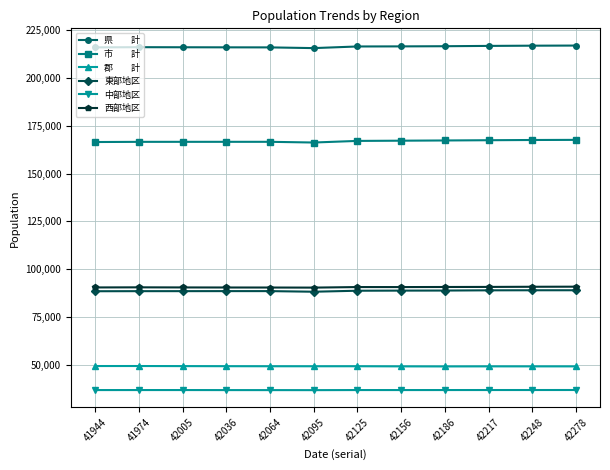

What is the total value across all series at 42005?

648015